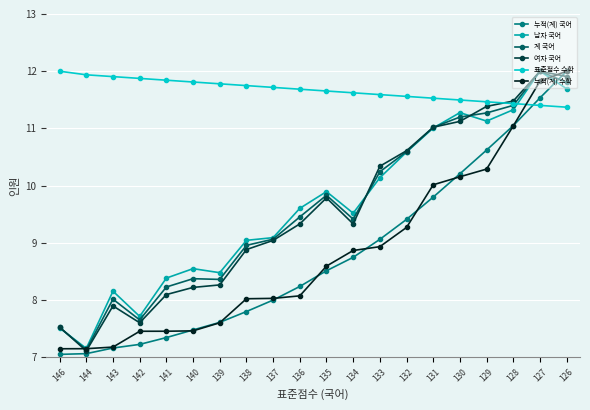

What is the value of the 누적(계) 국어 point at the 16th from the left?

10.2